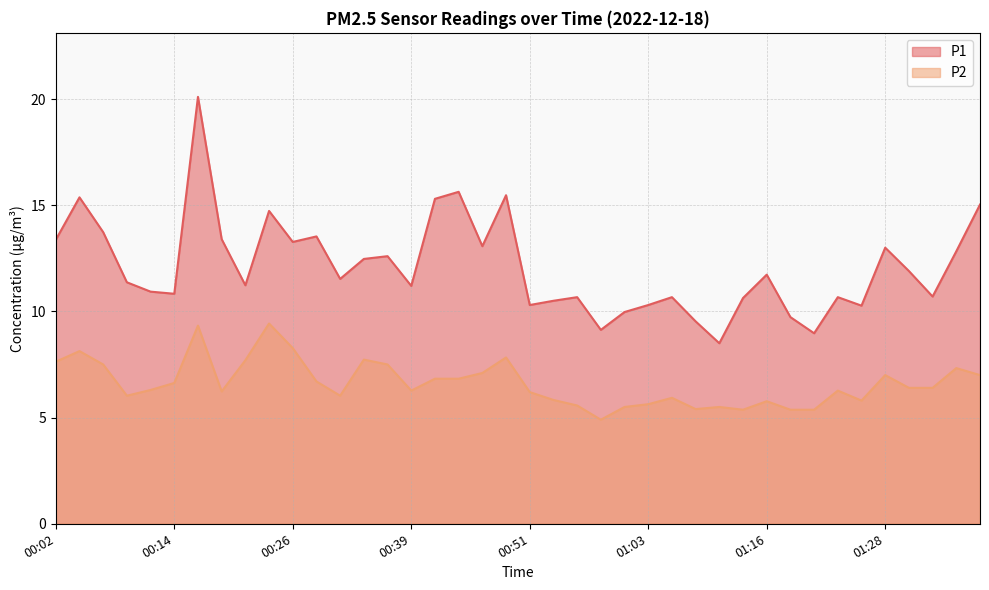

What value does the P2 series have at 00:16?

9.3